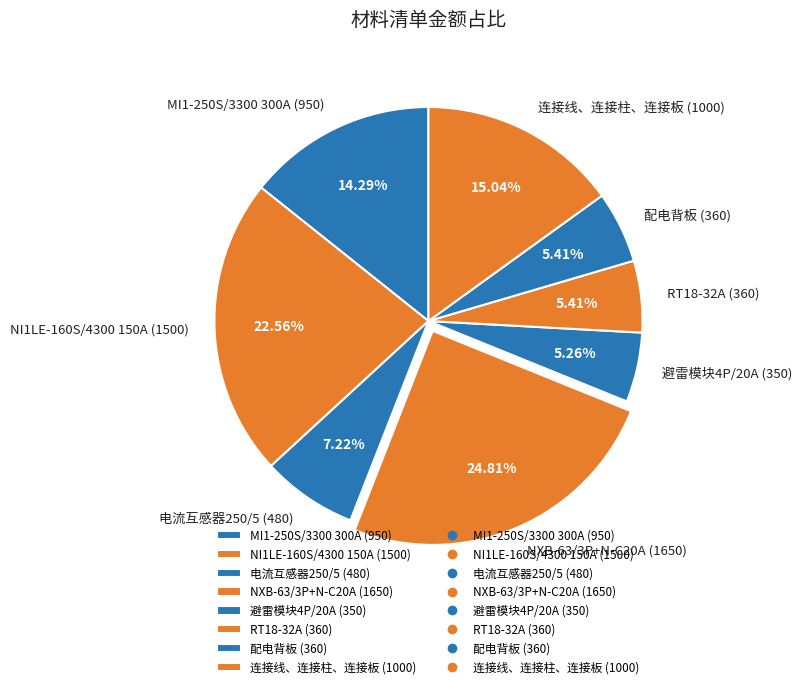

To the nearest percent, what portion does RT18-32A (360) represent?

5%